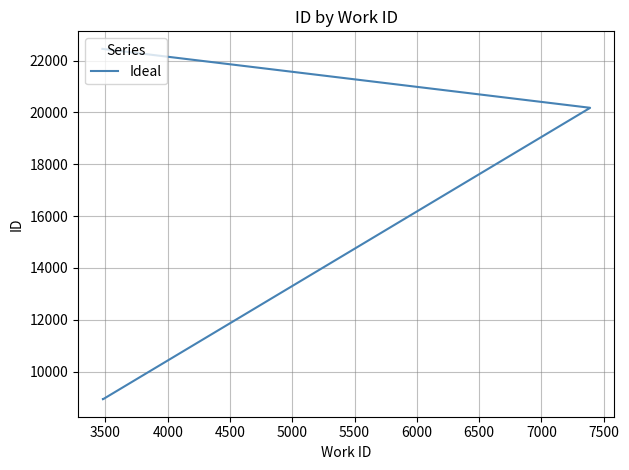

Count the number of values greater than 20177.

4